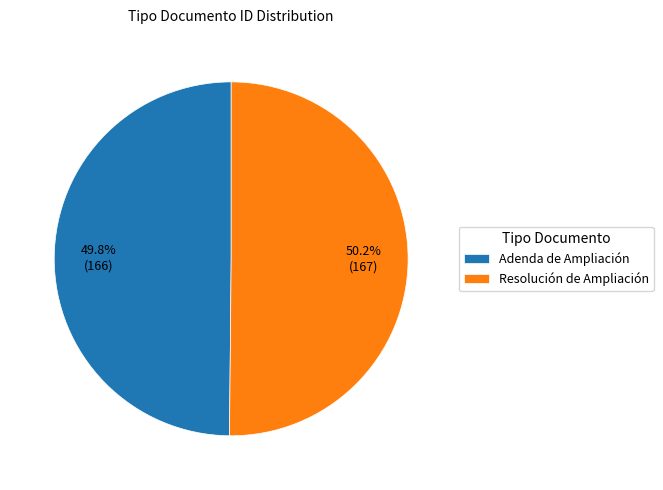

What is the ratio of the value at Resolución de Ampliación to the value at Adenda de Ampliación?

1.0